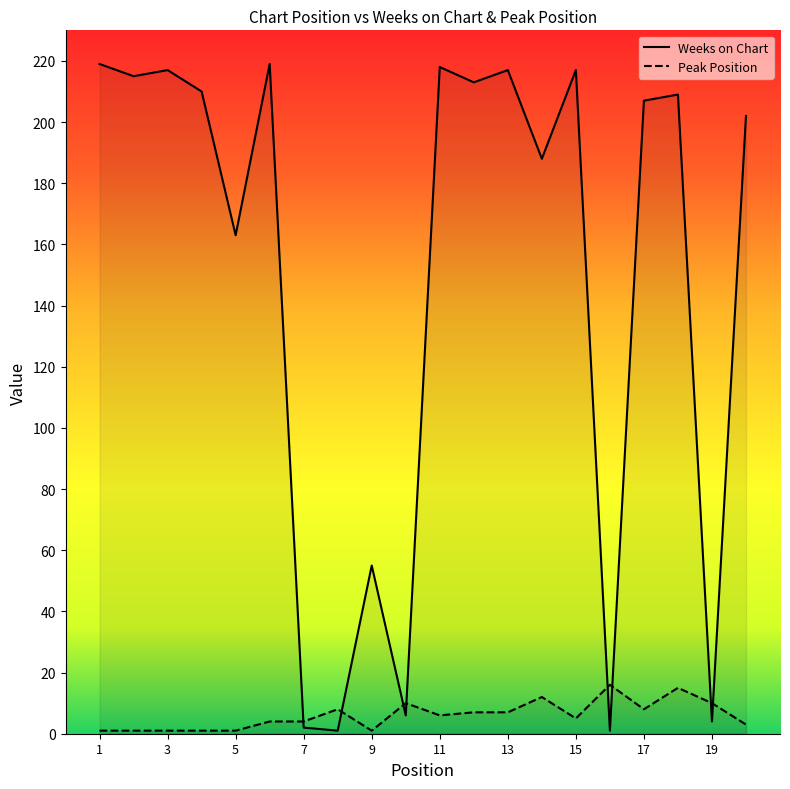

Rank the series by their maximum value, from lowest to highest.

Peak Position, Weeks on Chart